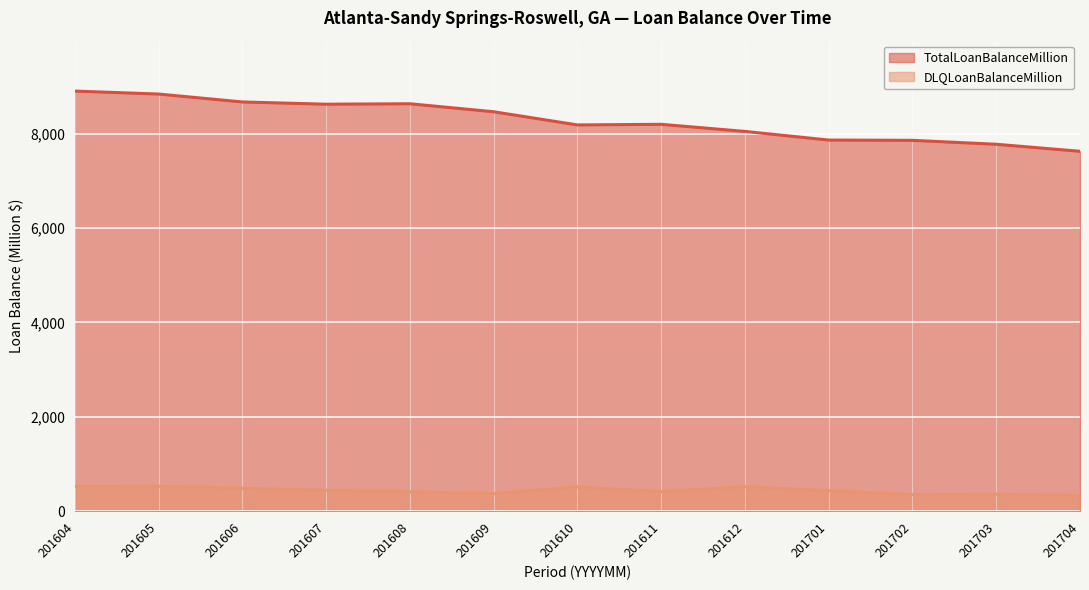

True or false: TotalLoanBalanceMillion has a value of 11115.2 at 201610.

False